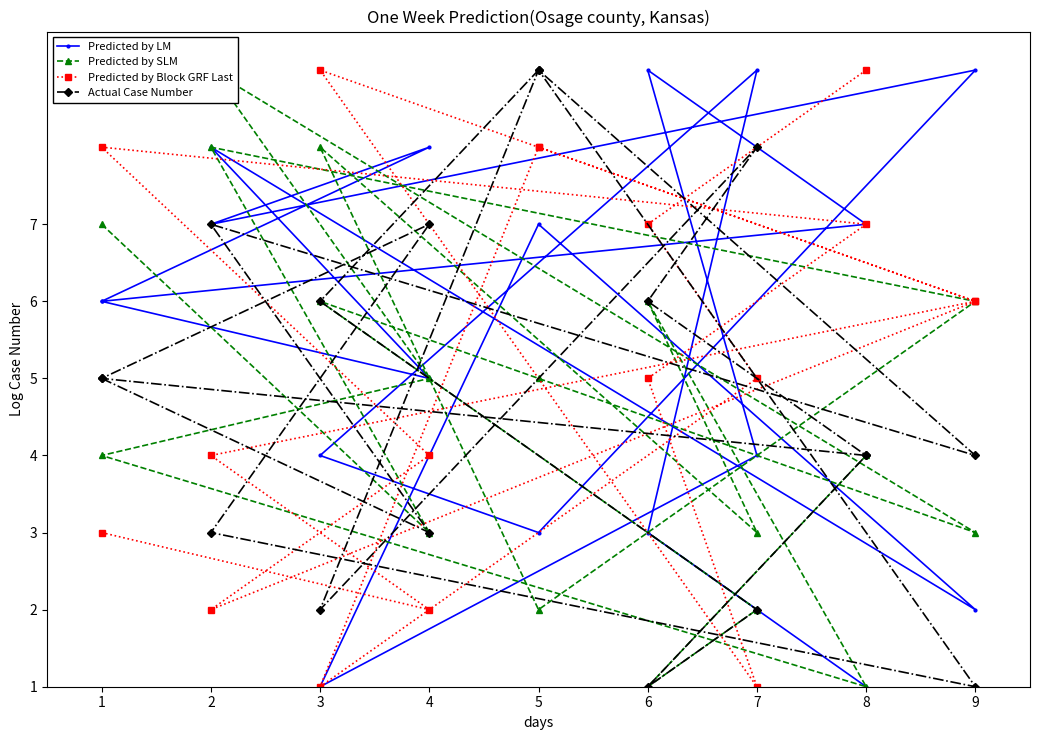

How many lines are shown in the chart?

4